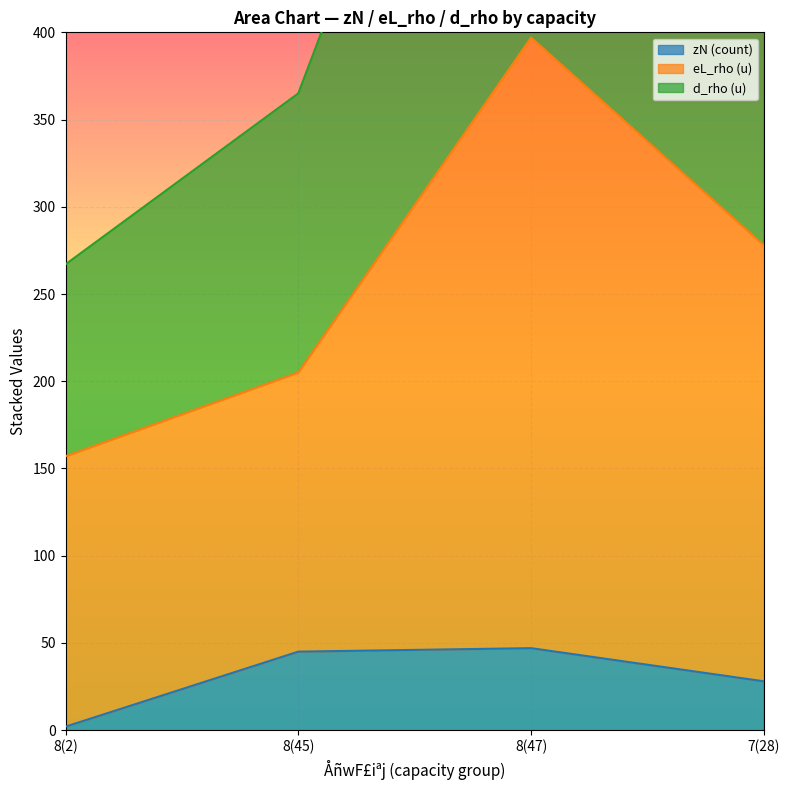

What is the difference between the maximum and second lowest values in the d_rho series?

352